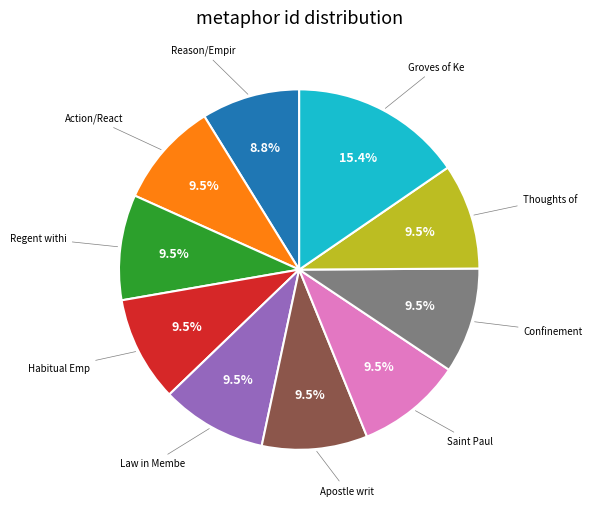

To the nearest percent, what is the difference between the largest and smallest slice percentages?

7%